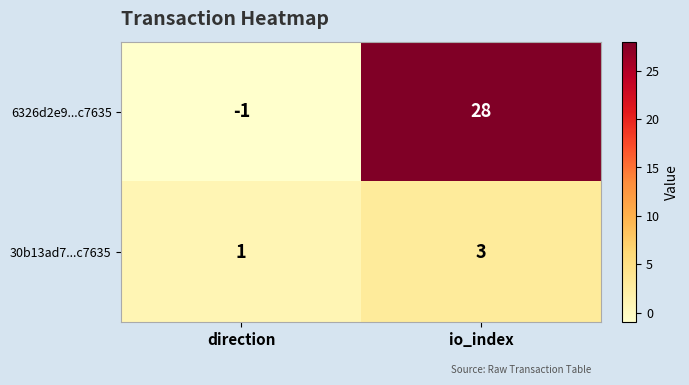

What is the spread (max minus min) of values at io_index?

25